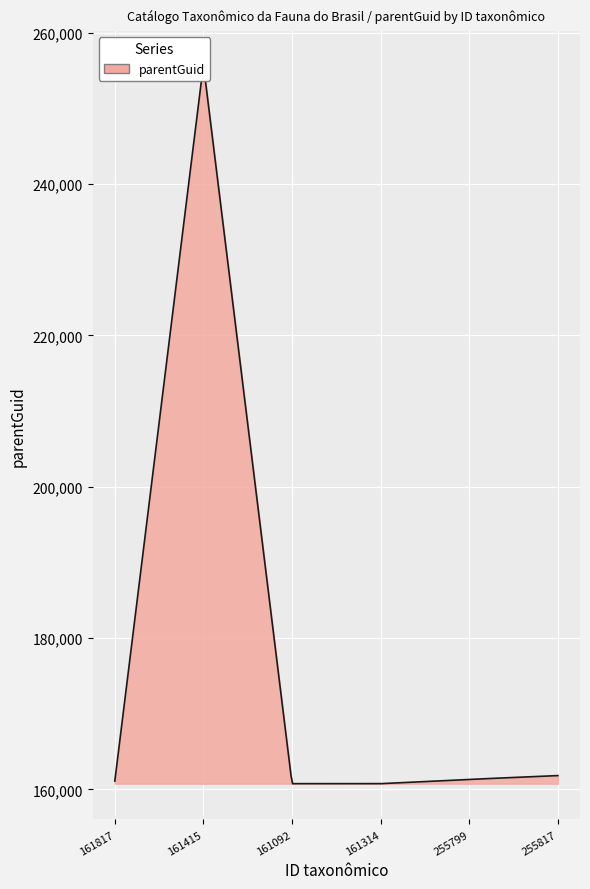

What is the maximum value shown in the chart?

255799